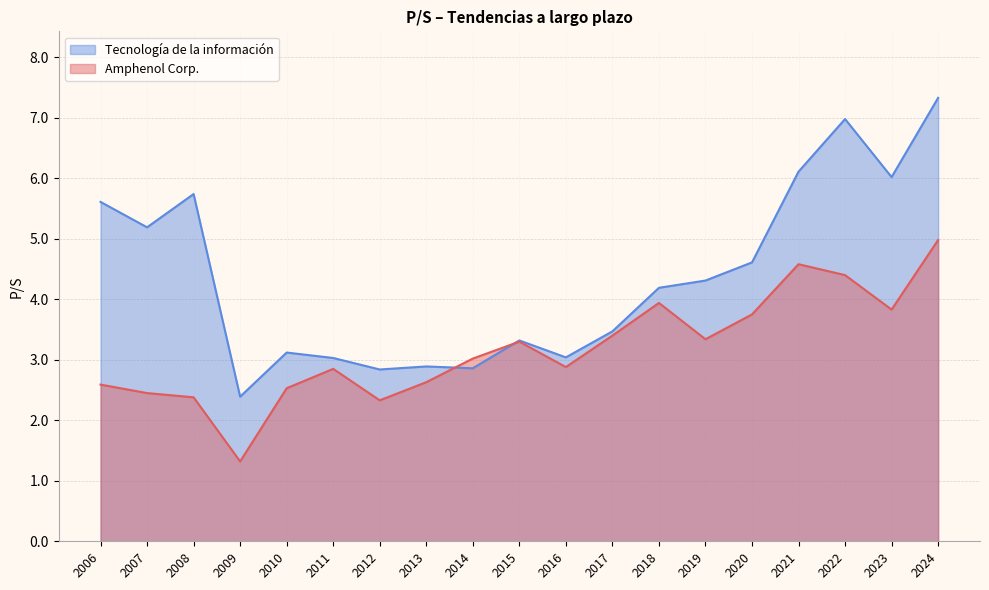

Rank the series by their average value, from lowest to highest.

Amphenol Corp., Tecnología de la información